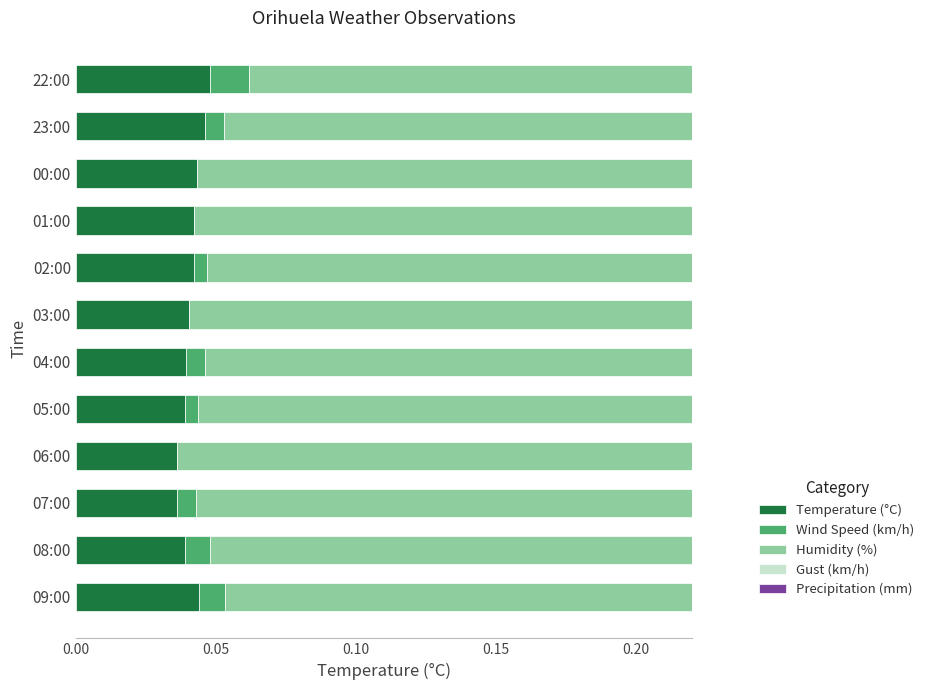

True or false: Precipitation (mm) has a value of 0.6 at 0.00.

True